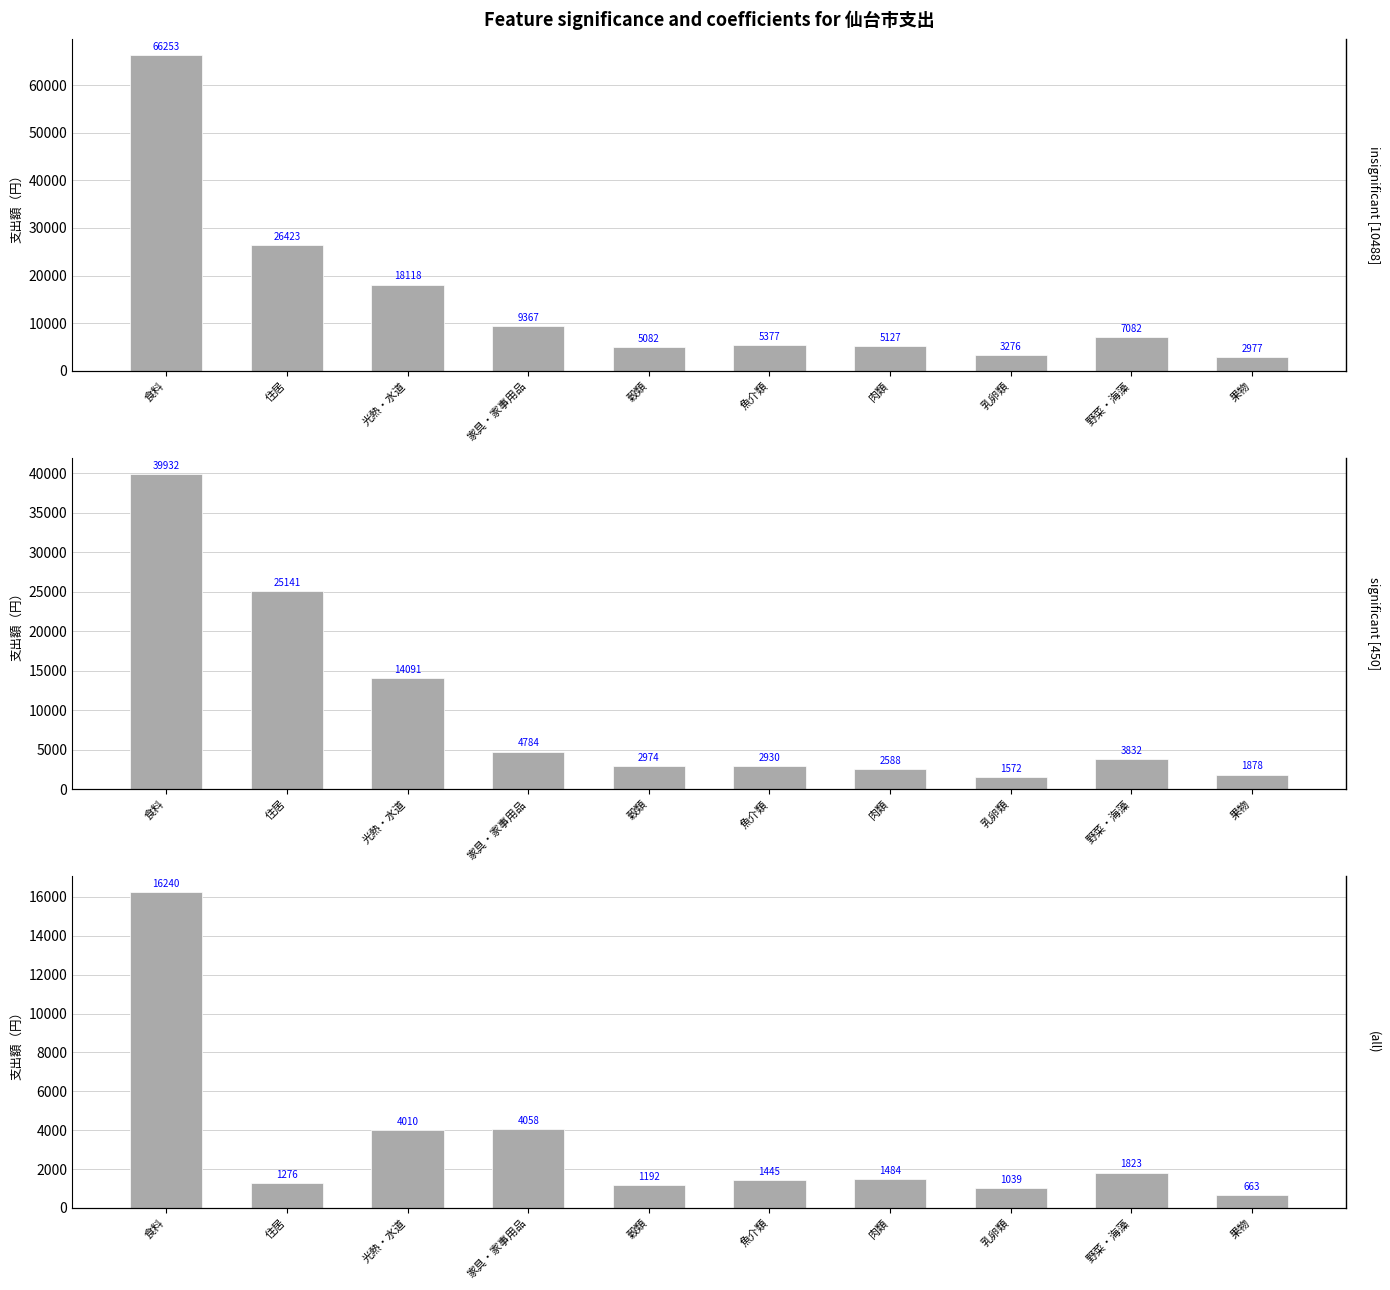

Is the value of 02_クレジットカード at 住居 greater than the value of 01_現金 at 乳卵類?

No